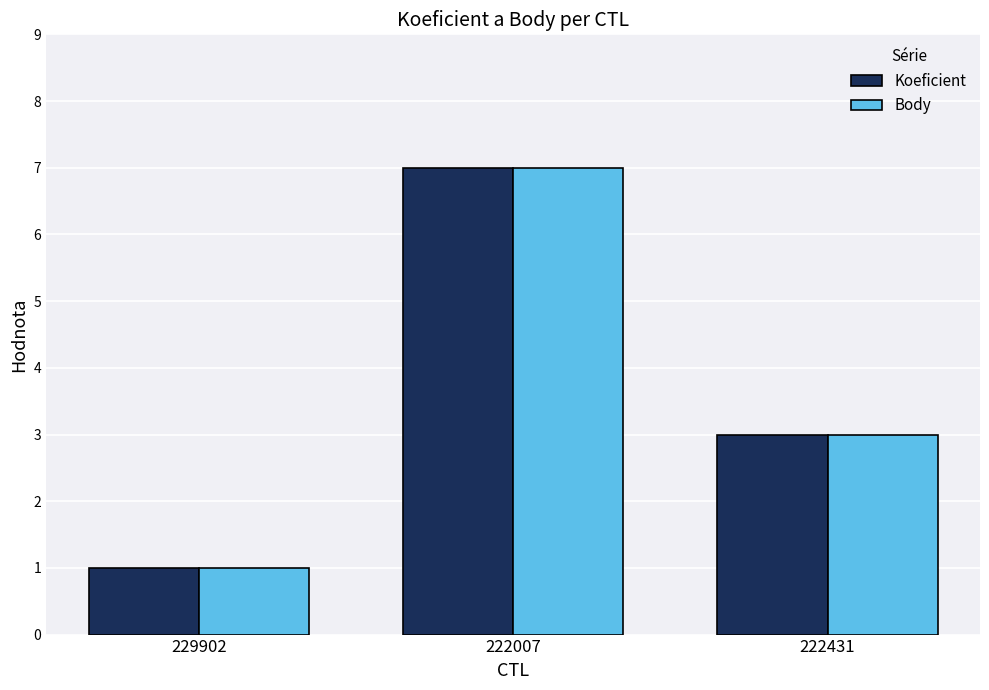

How many bars are there in total?

6